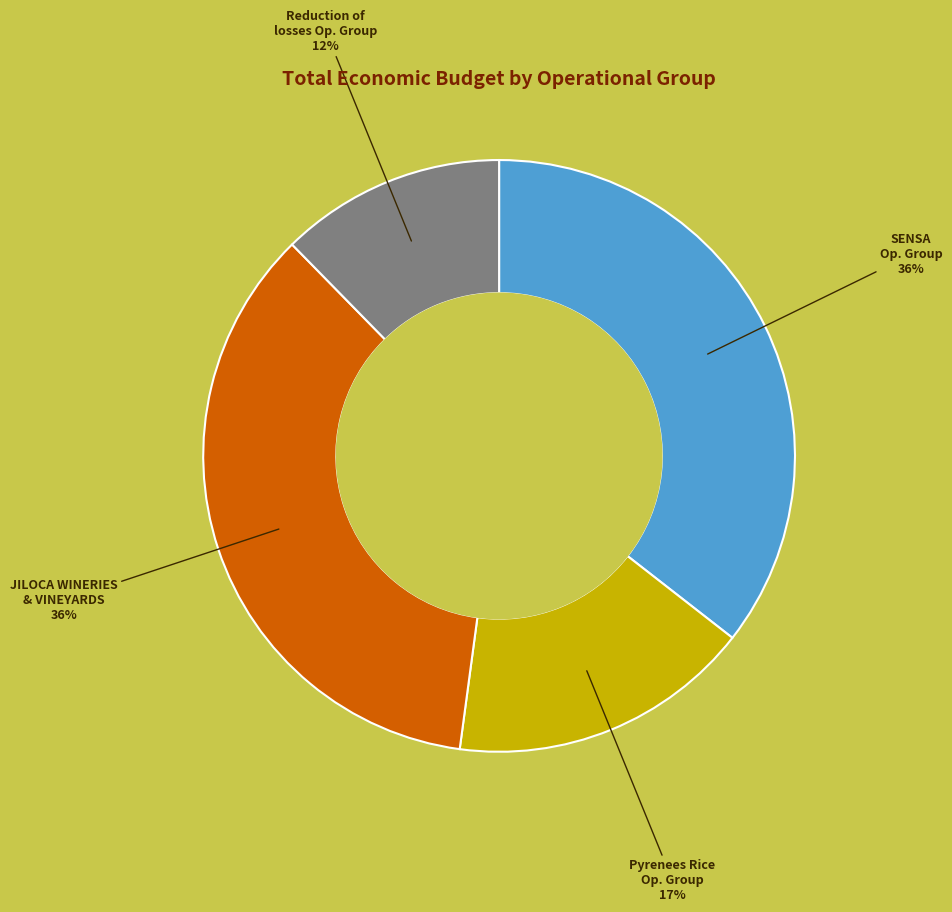

Does any single category account for the majority?

No